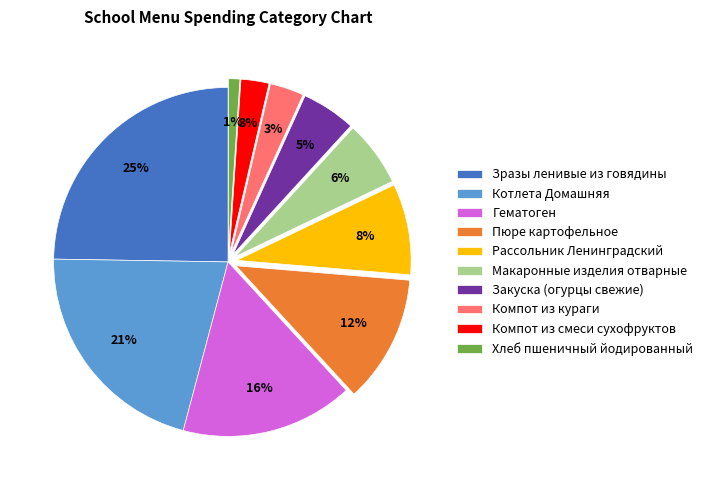

Which category has the smallest portion of the pie?

Хлеб пшеничный йодированный